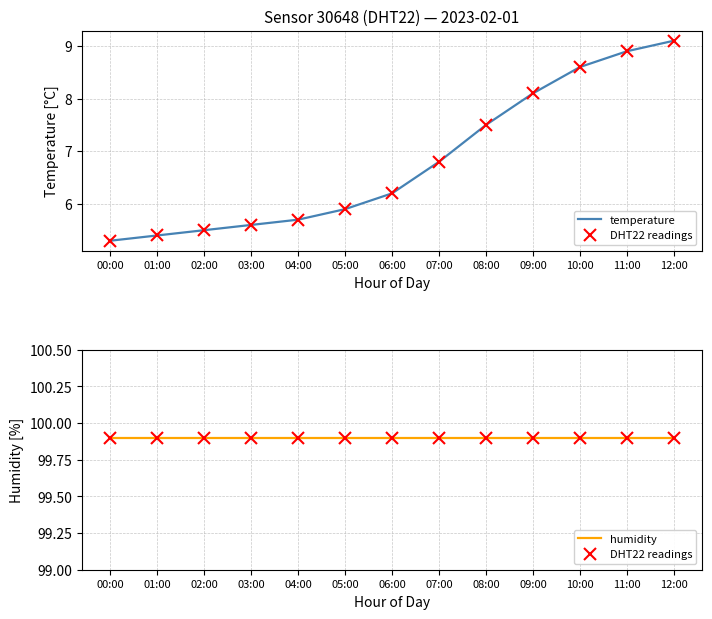

Which series changed the most between 00:00 and 08:00?

temperature